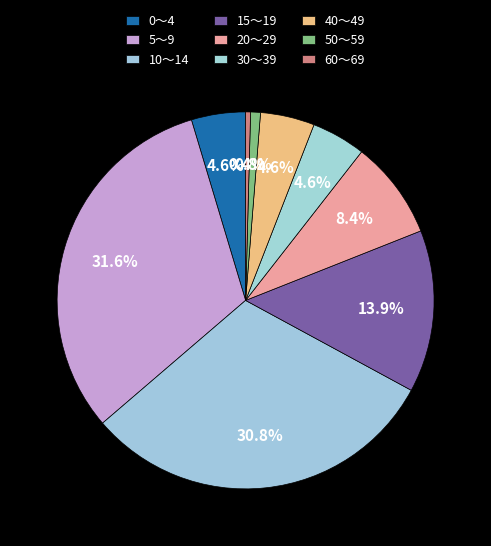

How many segments does this pie chart have?

9